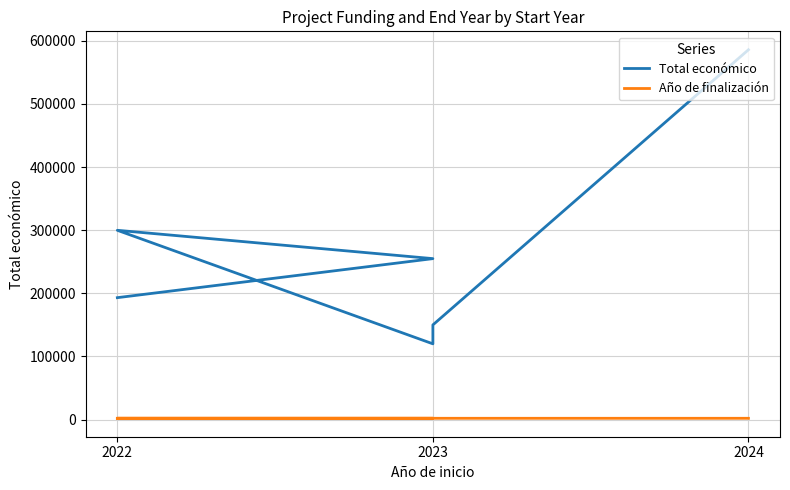

At how many categories does at least one series exceed 359040?

1